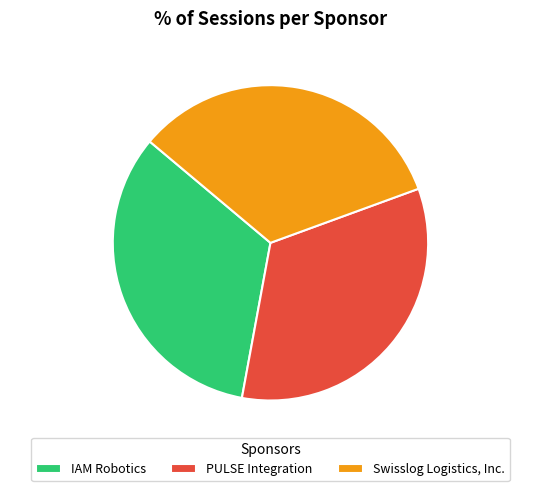

What percentage is the IAM Robotics slice, to the nearest percent?

33%